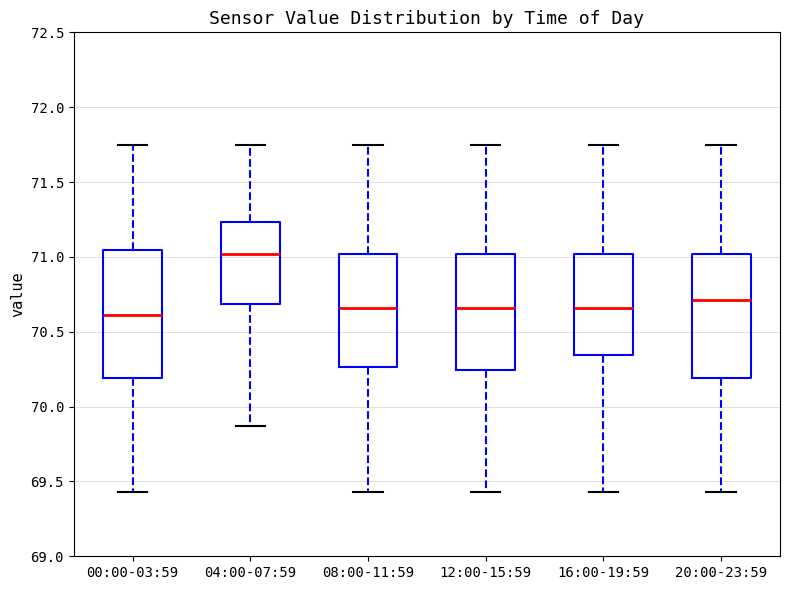

Reading left to right, transcribe this box plot: for each box, give where its median line is, the range the box spans, and where its two whiskers end, as read against the y-axis. The values are not printed on the chart, so give them approximately, as read against the axis.

00:00-03:59: median 70.60, box 70.20 to 71.05, whiskers 69.45 to 71.75
04:00-07:59: median 71.00, box 70.70 to 71.25, whiskers 69.85 to 71.75
08:00-11:59: median 70.65, box 70.25 to 71.00, whiskers 69.45 to 71.75
12:00-15:59: median 70.65, box 70.25 to 71.00, whiskers 69.45 to 71.75
16:00-19:59: median 70.65, box 70.35 to 71.00, whiskers 69.45 to 71.75
20:00-23:59: median 70.70, box 70.20 to 71.00, whiskers 69.45 to 71.75